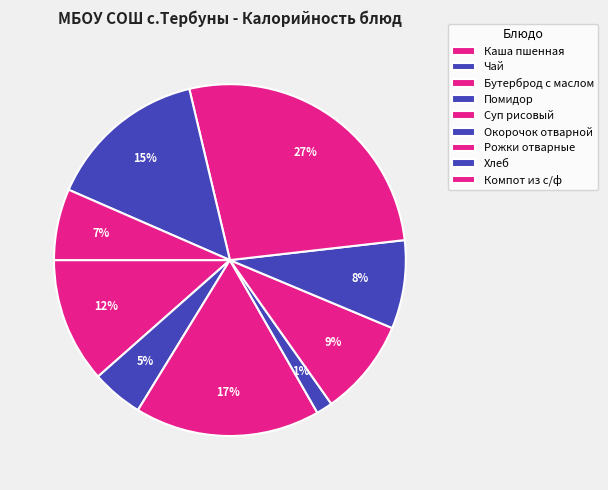

To the nearest percent, what is the combined percentage of Бутерброд с маслом and Чай?

22%